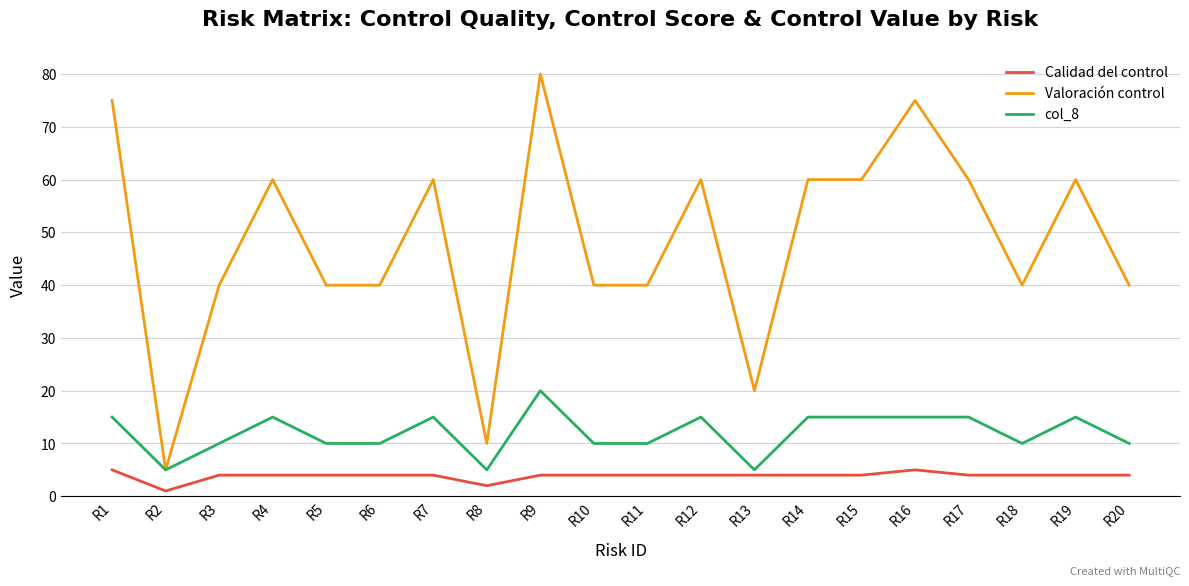

True or false: Valoración control has a value of 32 at R17.

False